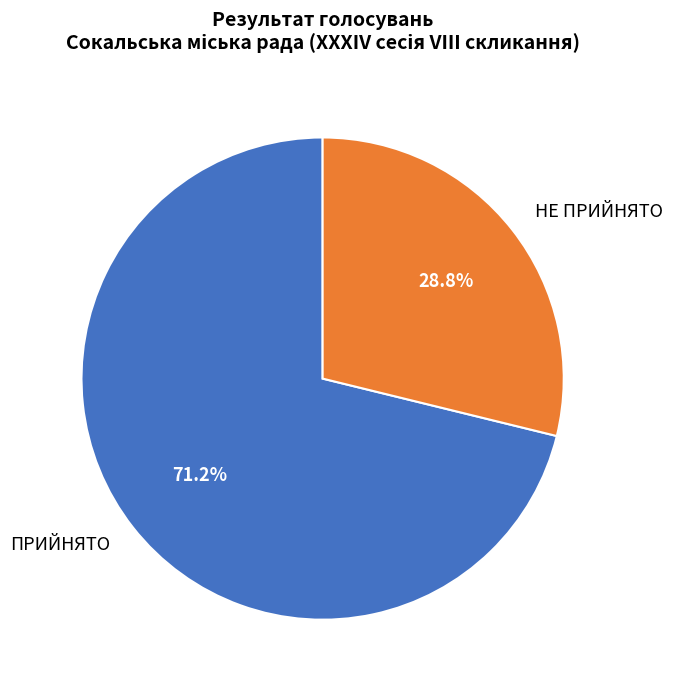

To the nearest percent, what is the average slice percentage?

50%